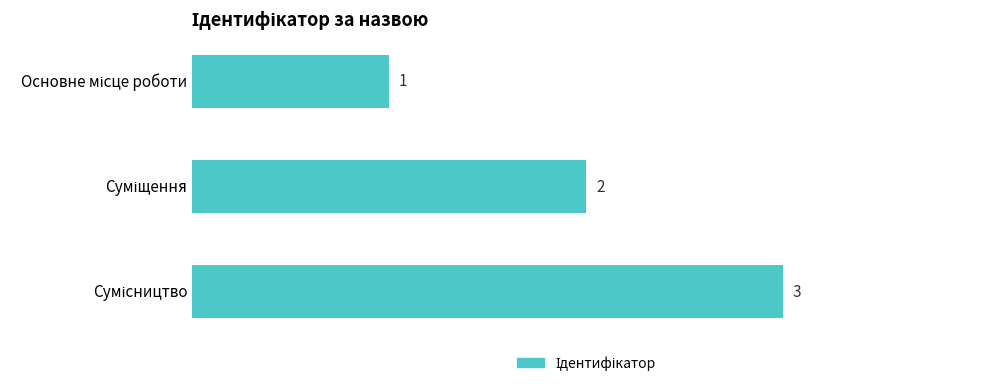

Does the chart contain stacked bars?

No